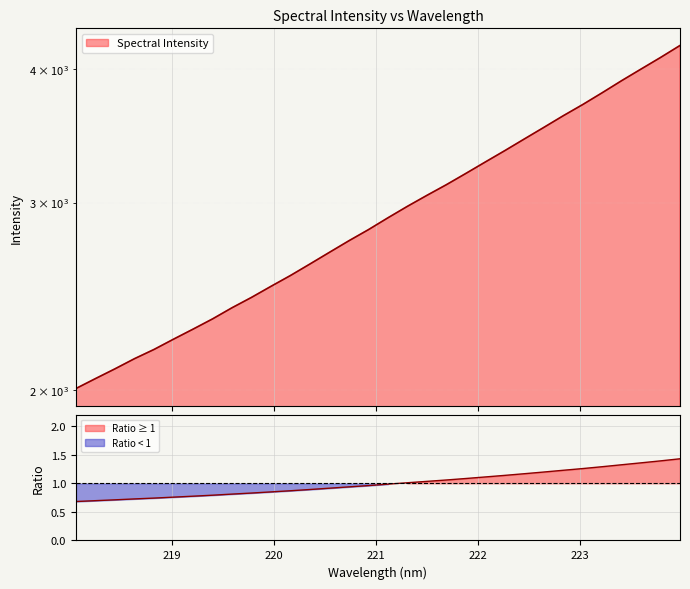

True or false: the data has more than 1 interior local peaks.

False